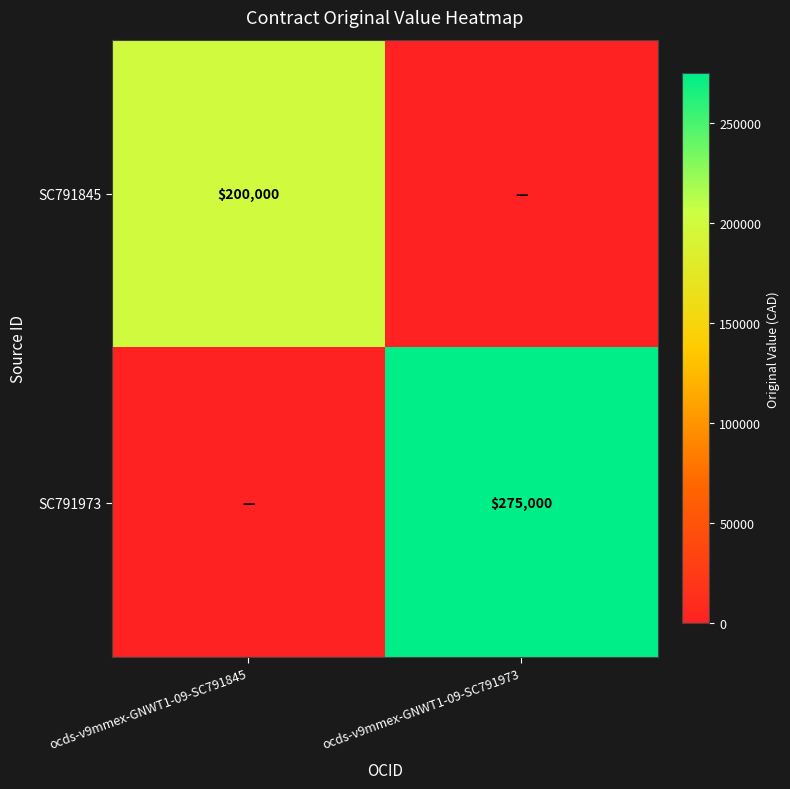

Is it true that SC791973 equals 137074 at ocds-v9mmex-GNWT1-09-SC791973?

False